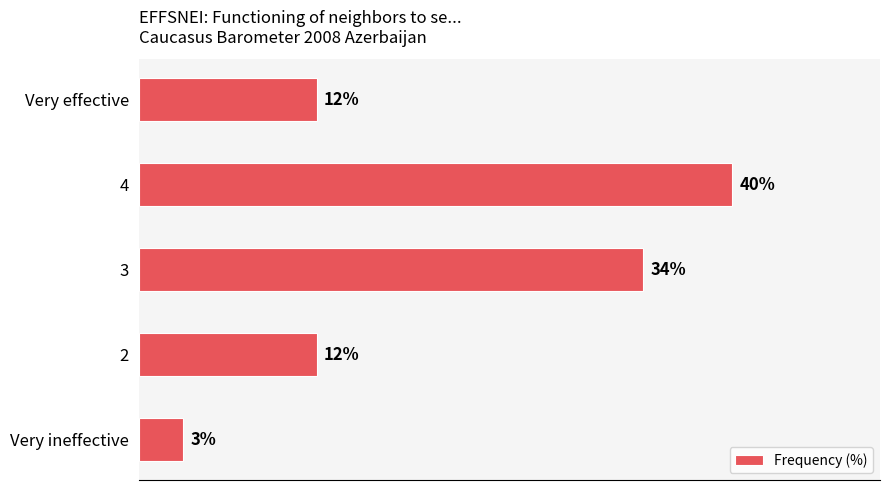

Does the chart contain any negative values?

No